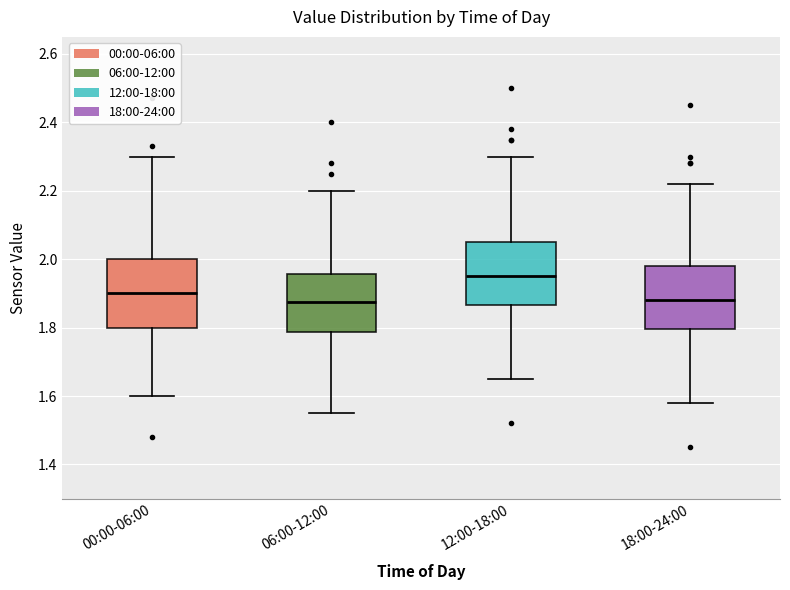

Where is the upper edge of the box for 06:00-12:00 on the y-axis? The values are not printed on the chart, so give them approximately, as read against the axis.

1.96